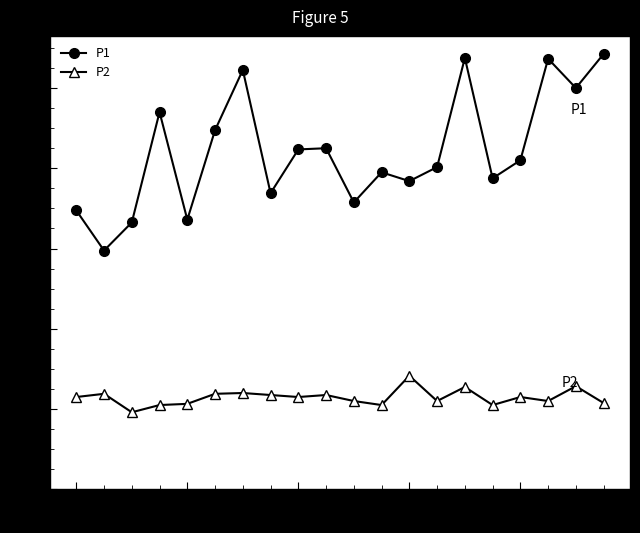

List the series in order of their overall mean, highest first.

P1, P2